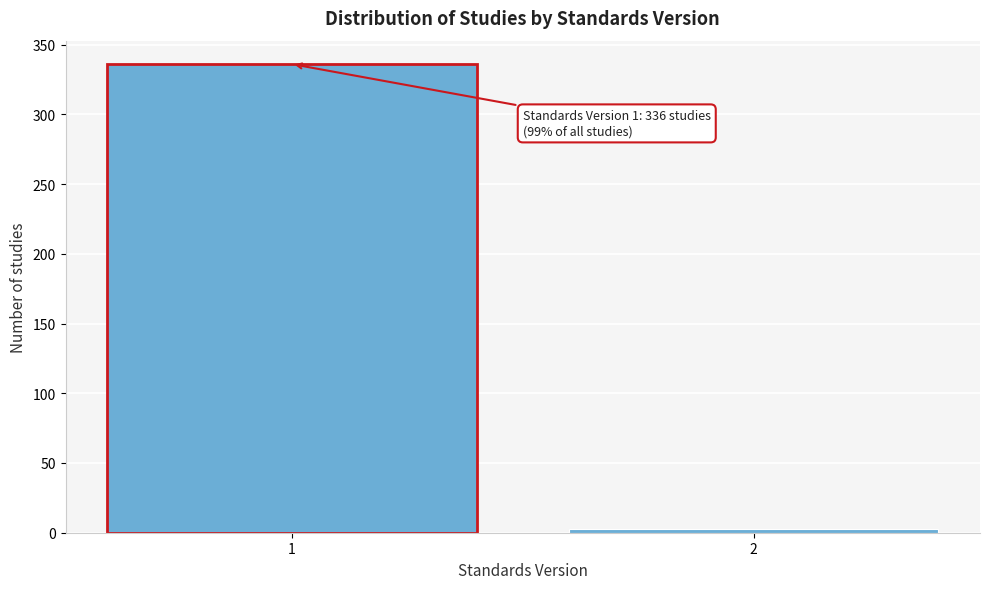

Reading left to right, extract all data points from this chart.

336	3